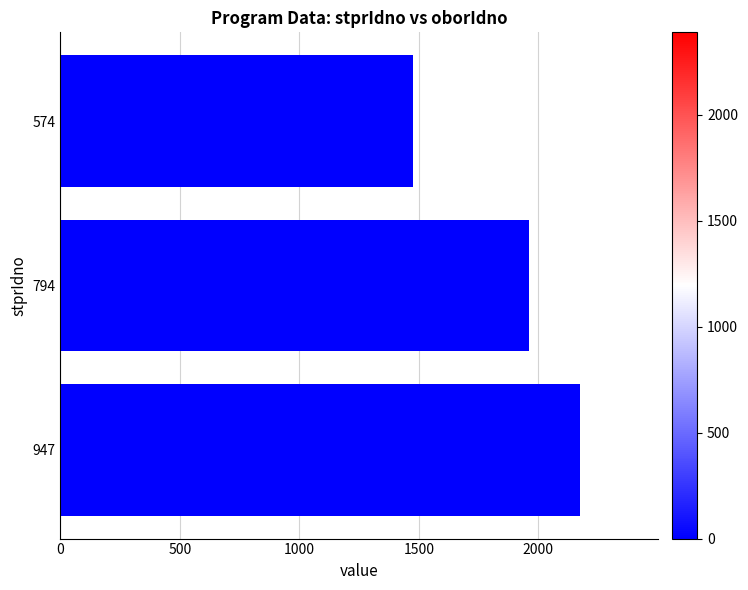

What is the difference between the maximum and second lowest values?

212